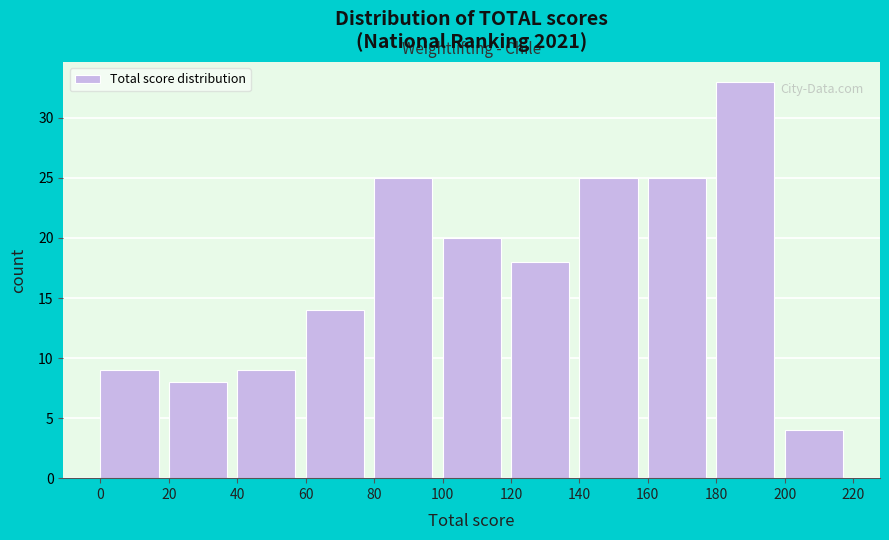

What is the height of the bar covering 120 to 140 on the x-axis? The values are not printed on the chart, so give them approximately, as read against the axis.

18